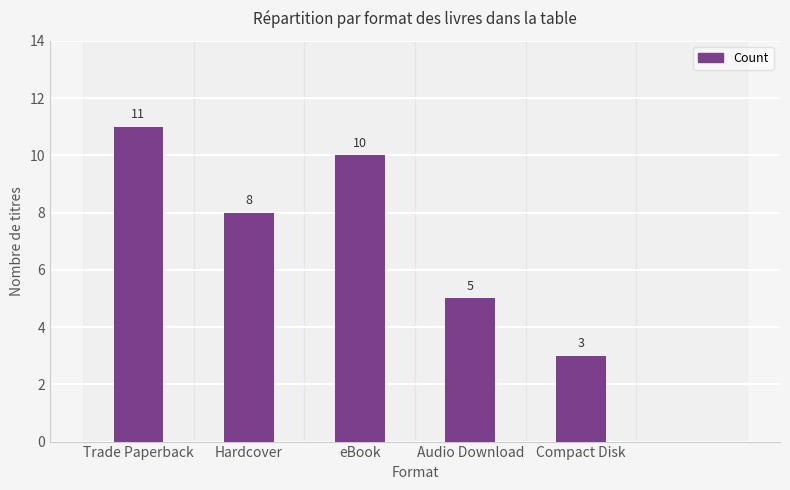

List the labels in order of value, largest first.

Trade Paperback, eBook, Hardcover, Audio Download, Compact Disk